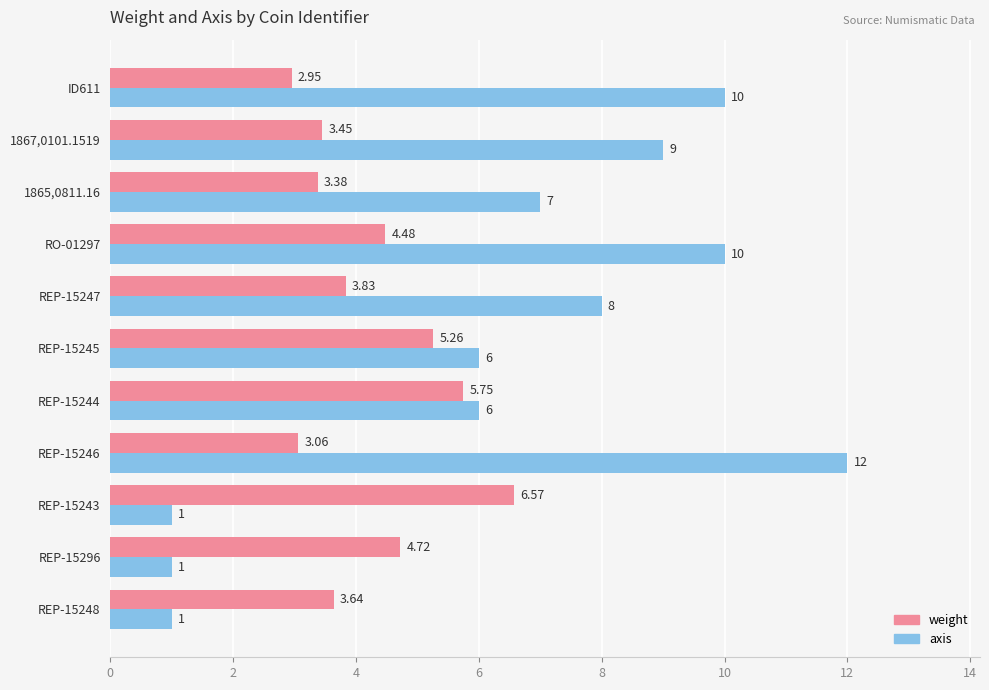

At which category is the sum across all series the highest?

REP-15246